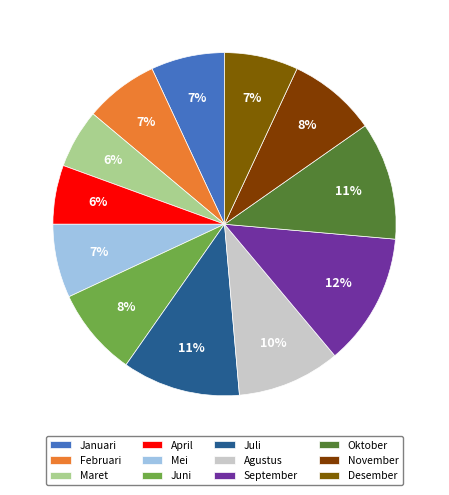

How much of the chart is everything except Juli?

88.9%